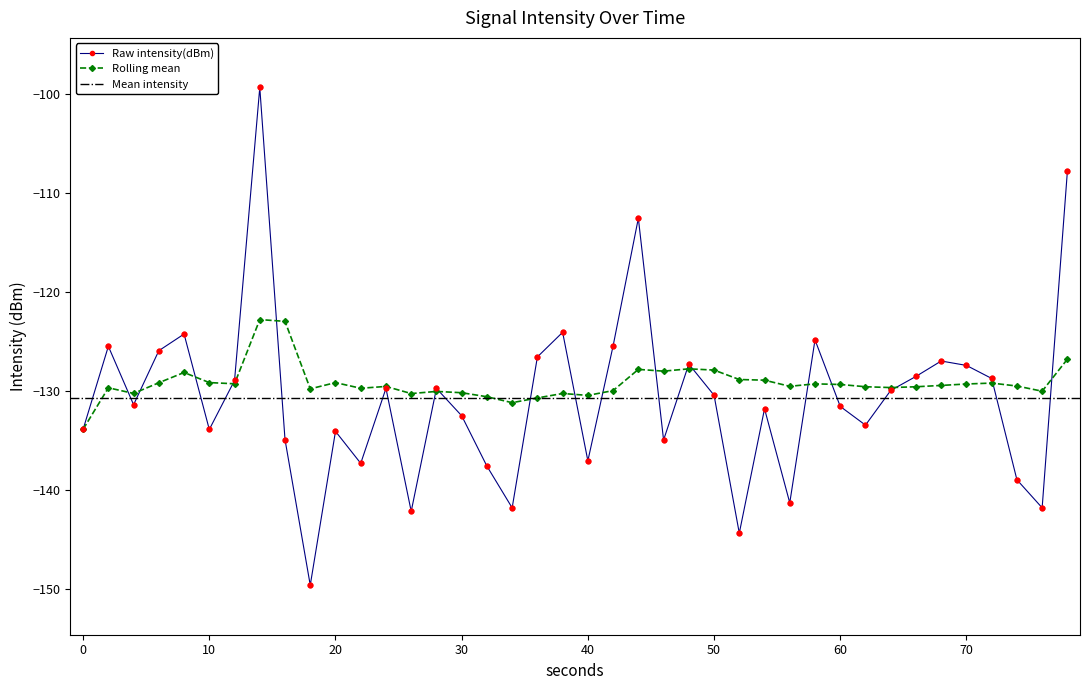

Which series contains the lowest Y value?

intensity(dBm)